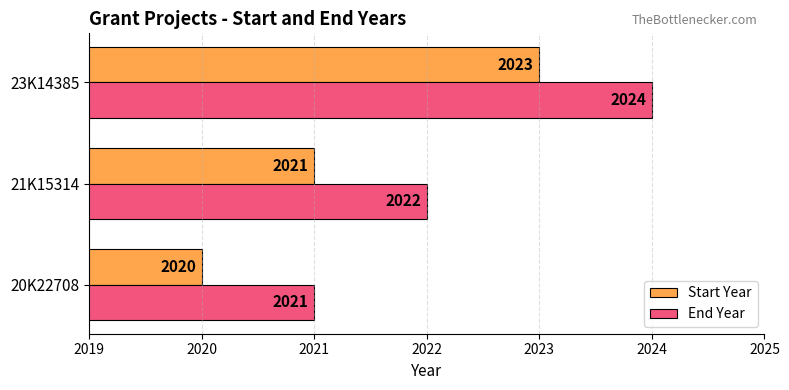

What is the difference between the maximum and minimum values in the Start Year series?

3